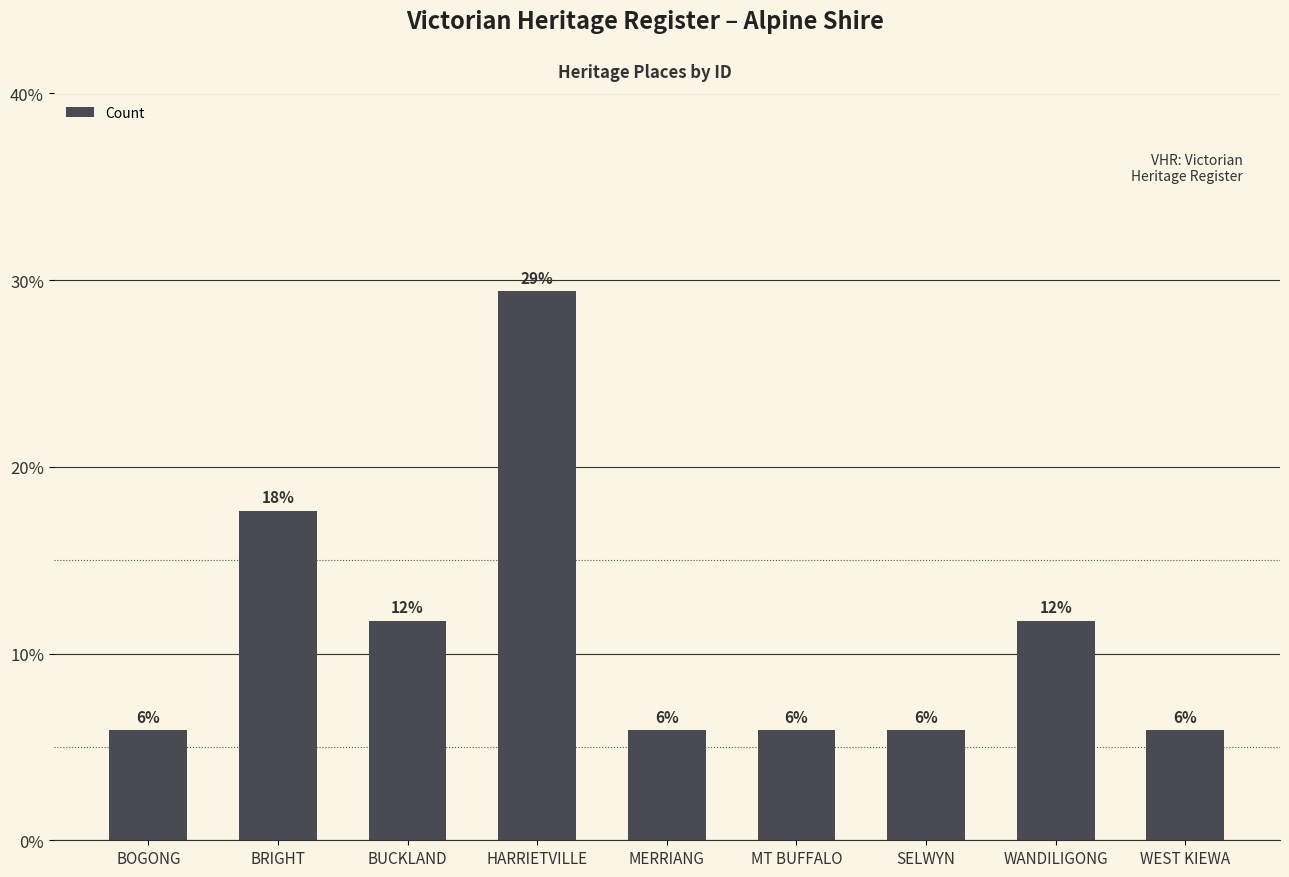

List the labels in order of value, largest first.

HARRIETVILLE, BRIGHT, BUCKLAND, WANDILIGONG, BOGONG, MERRIANG, MT BUFFALO, SELWYN, WEST KIEWA